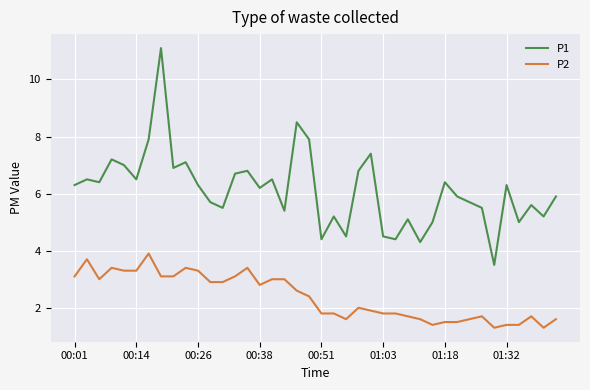

What is the greatest value displayed?

11.1